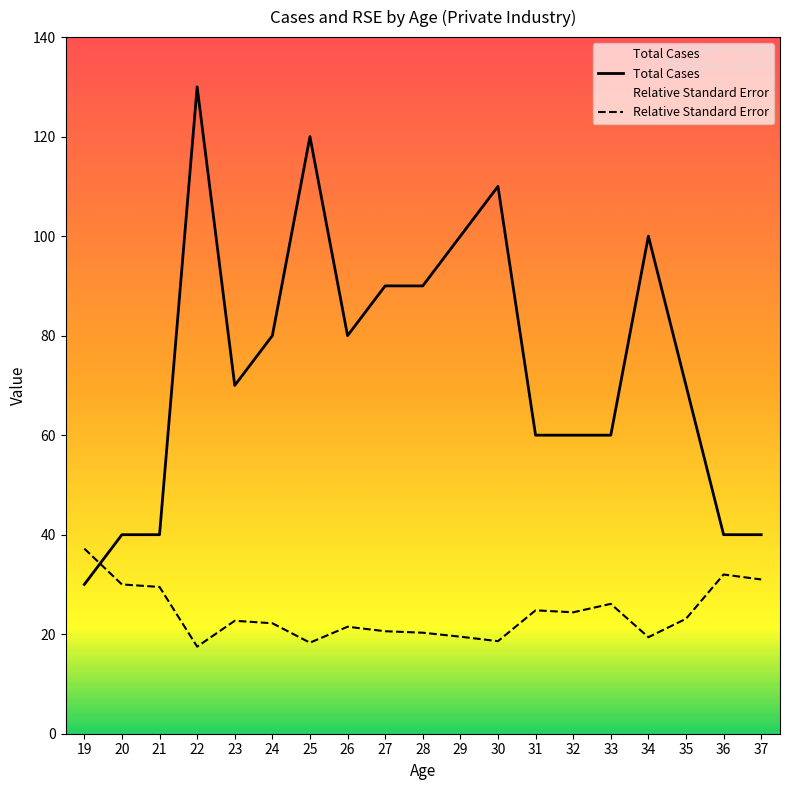

What is the difference between the highest and lowest values at 33?

33.9